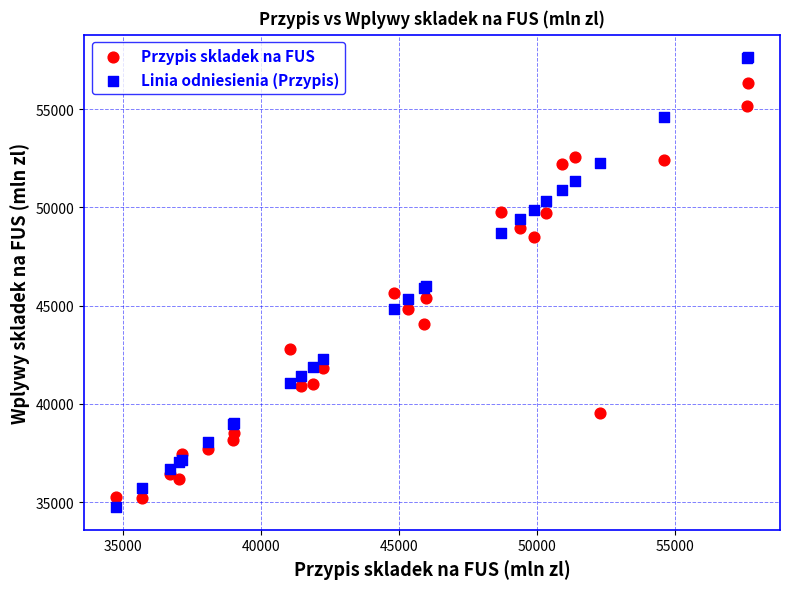

Which series reaches the maximum Y coordinate?

Linia odniesienia (Przypis)